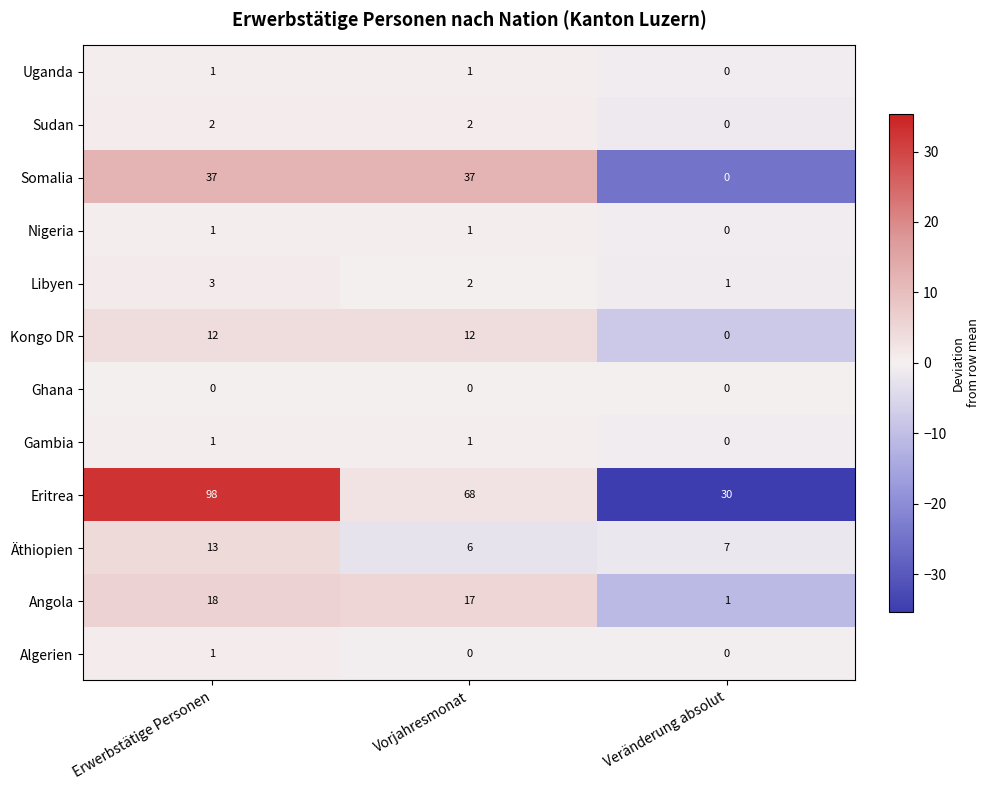

The value of Libyen at Vorjahresmonat is 2. True or false?

True